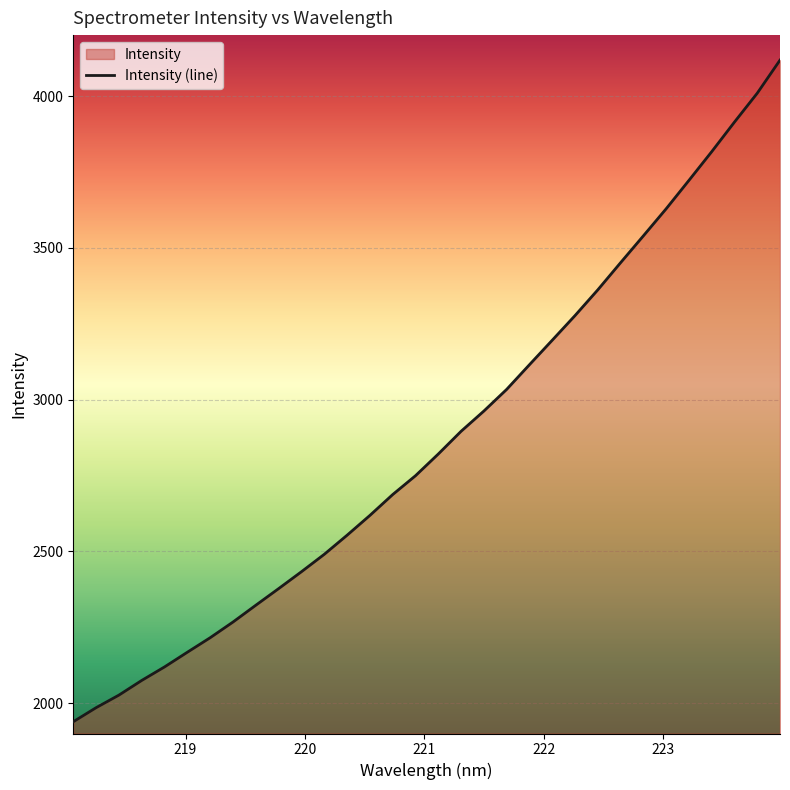

What is the sum of all values?

91895.2